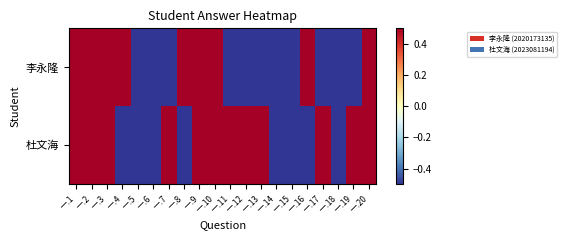

What is the smallest value displayed?

-0.5